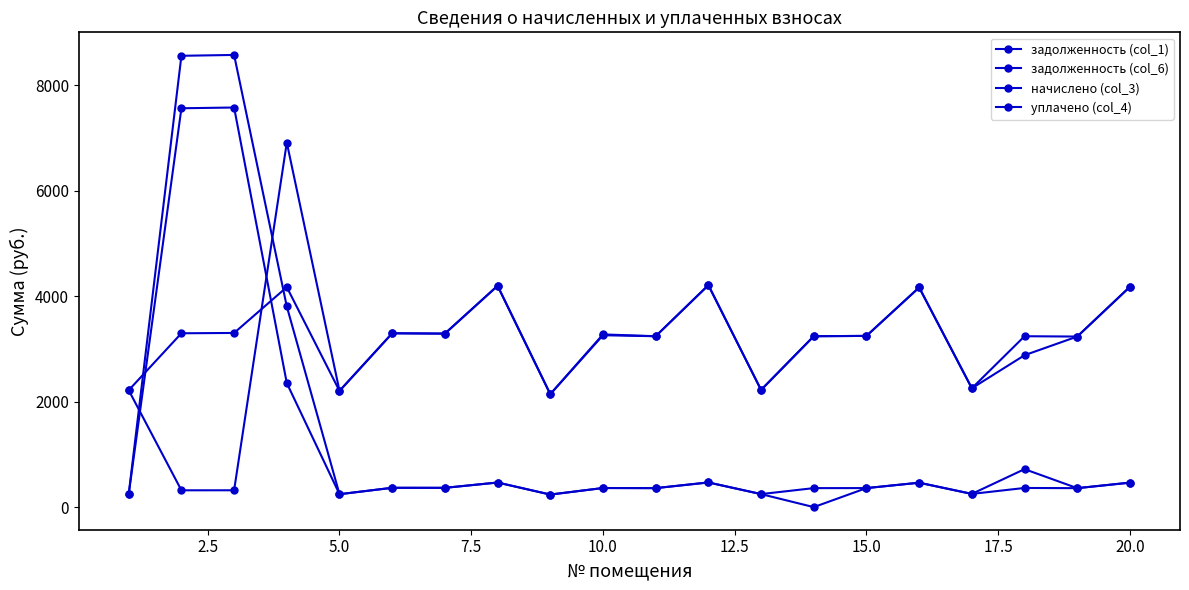

How many distinct data groups are displayed?

4